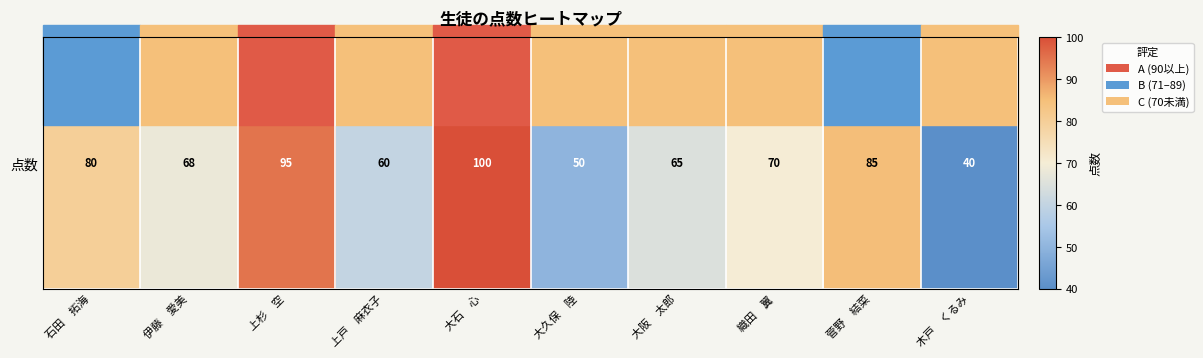

What is the average value?

71